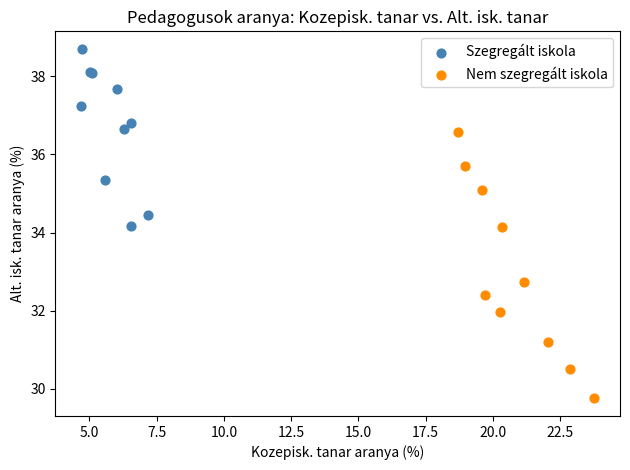

Which series reaches the maximum Y coordinate?

Szegregált iskola